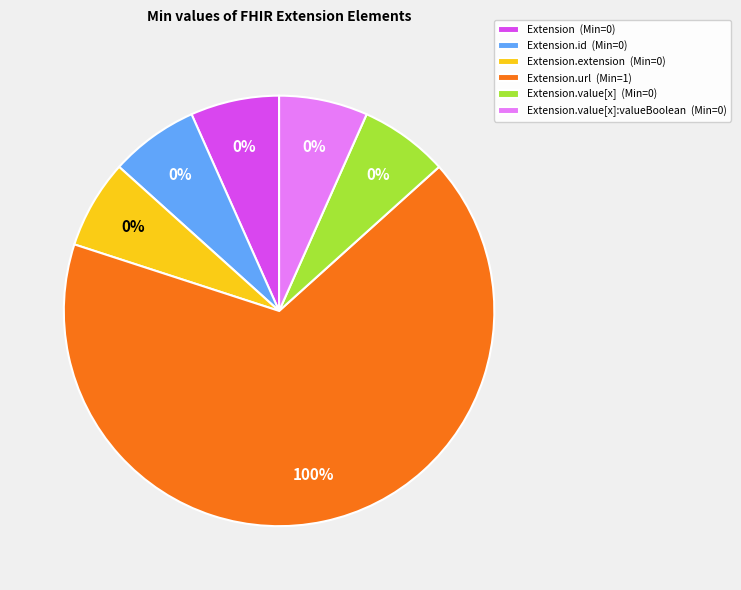

Rank the categories by value from highest to lowest.

Extension.url, Extension, Extension.id, Extension.extension, Extension.value[x], Extension.value[x]:valueBoolean